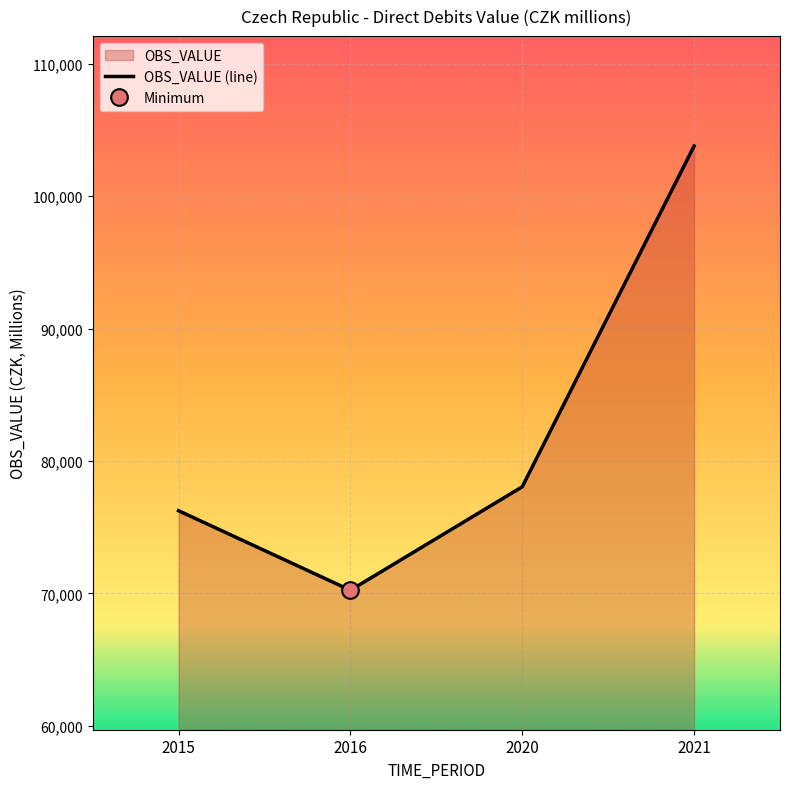

Where is the data nearest to the value 87012?

2020